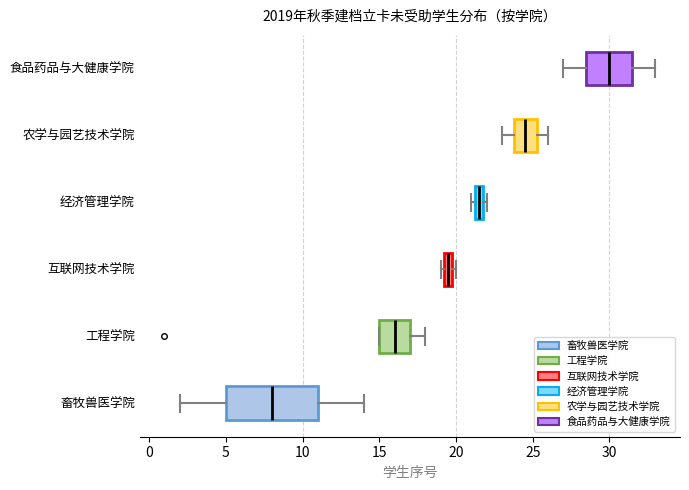

Which box's median line is the furthest to the right?

食品药品与大健康学院